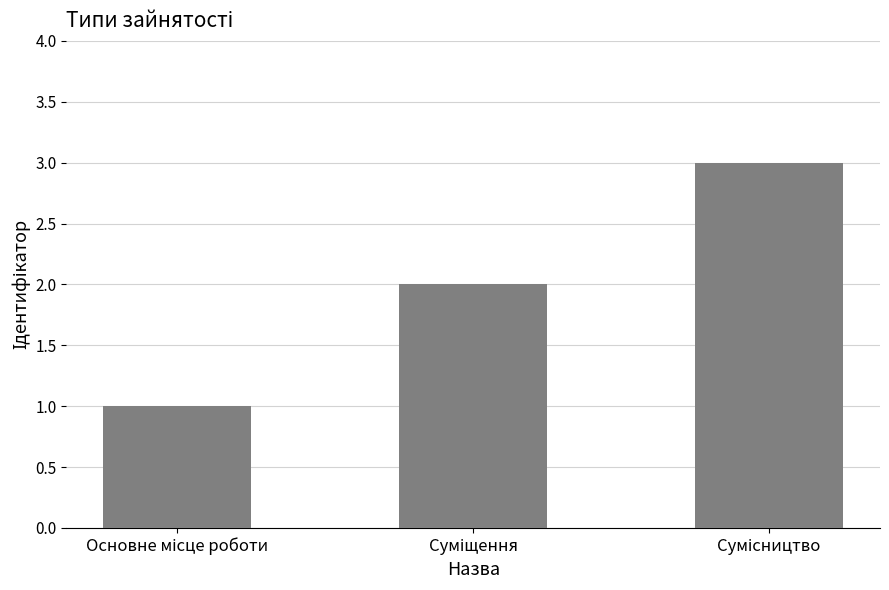

Count the values in the range 1 to 3.

3